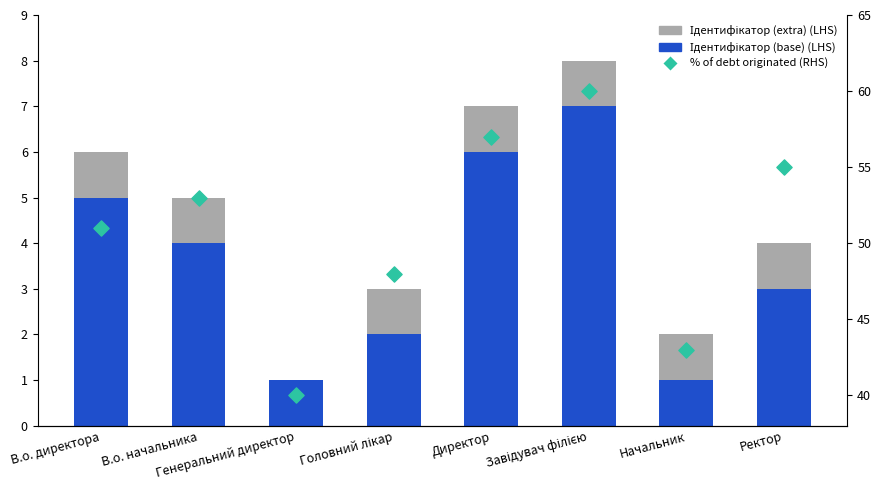

Is the value of % of debt originated (RHS) at В.о. директора greater than the value of Ідентифікатор (base) at Головний лікар?

Yes